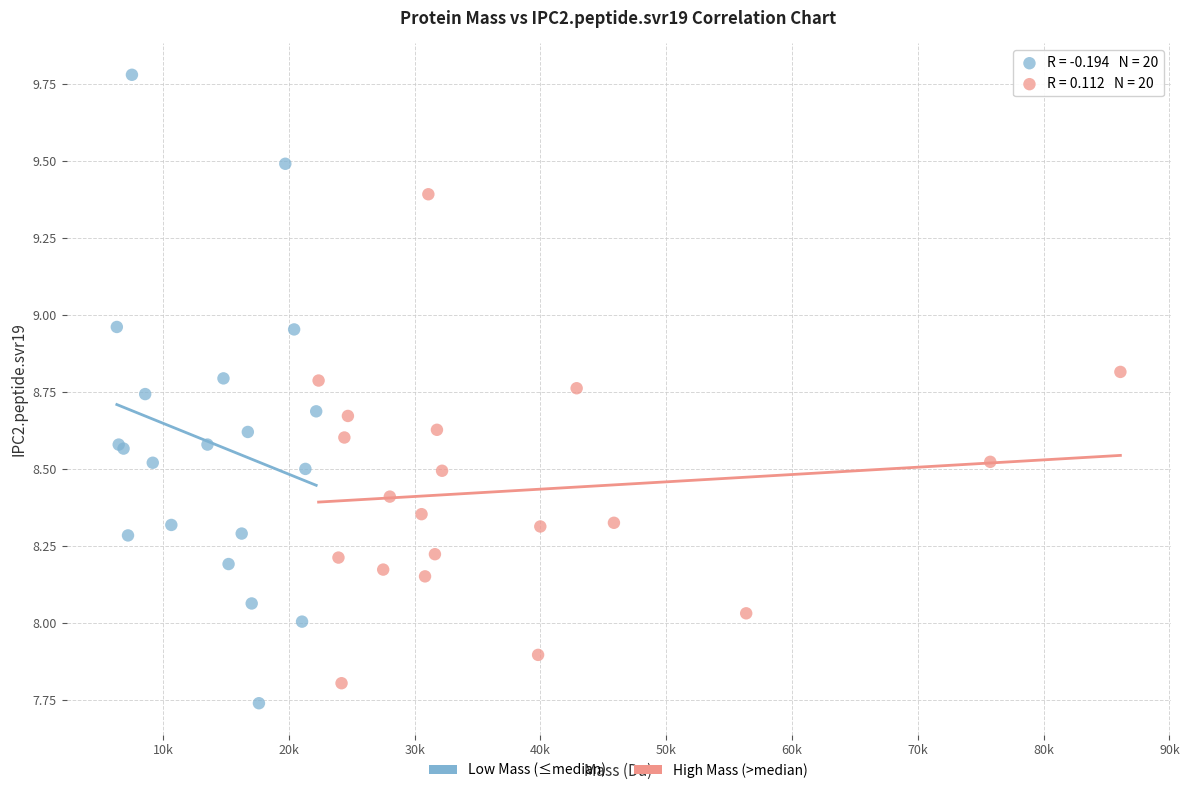

Which series reaches the minimum Y coordinate?

Low Mass (≤median)